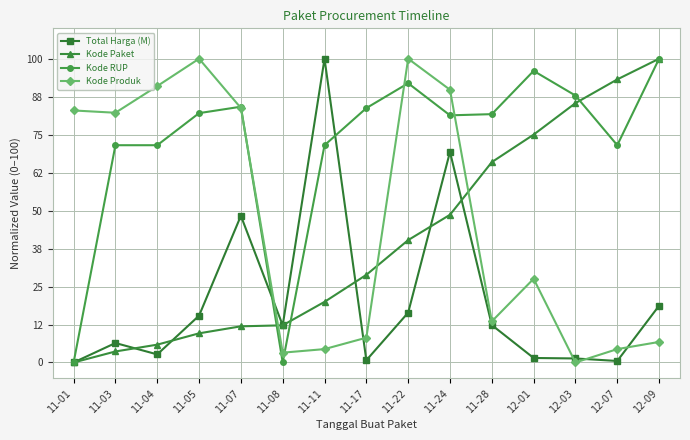

Is the value of Kode RUP at 11-04 greater than the value of Kode Produk at 12-01?

Yes